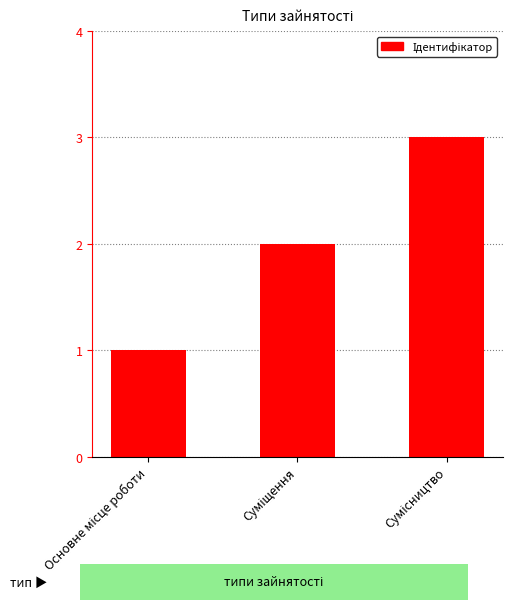

How many values are between 1 and 3?

3